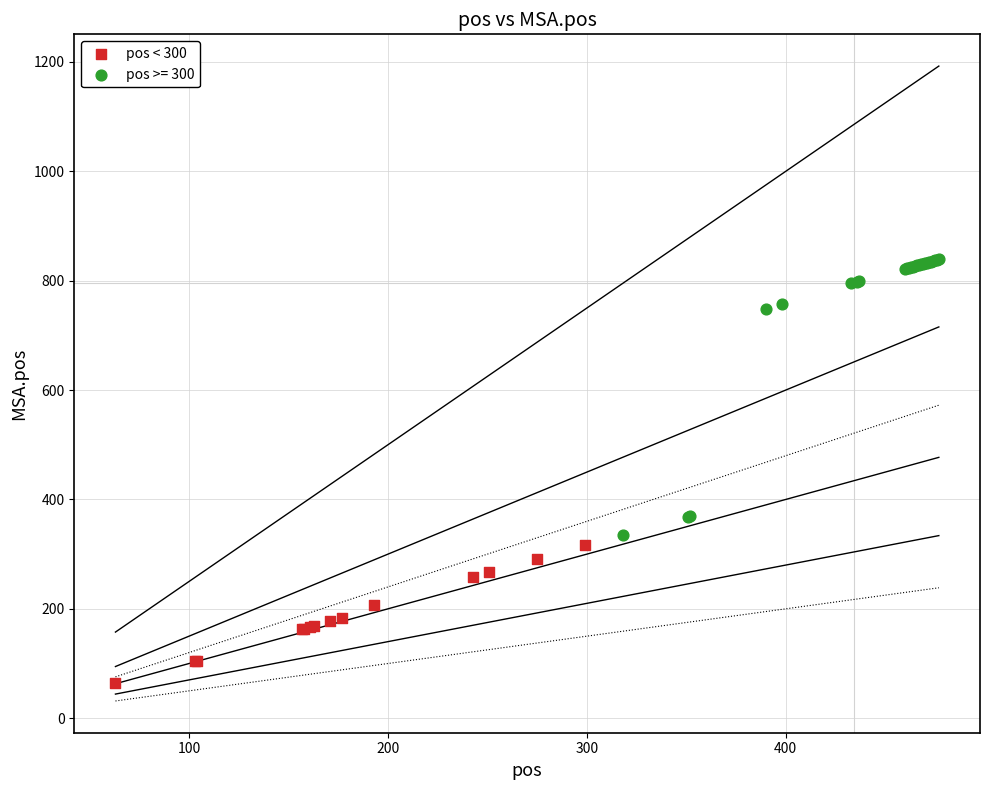

Which series reaches the minimum Y coordinate?

pos < 300